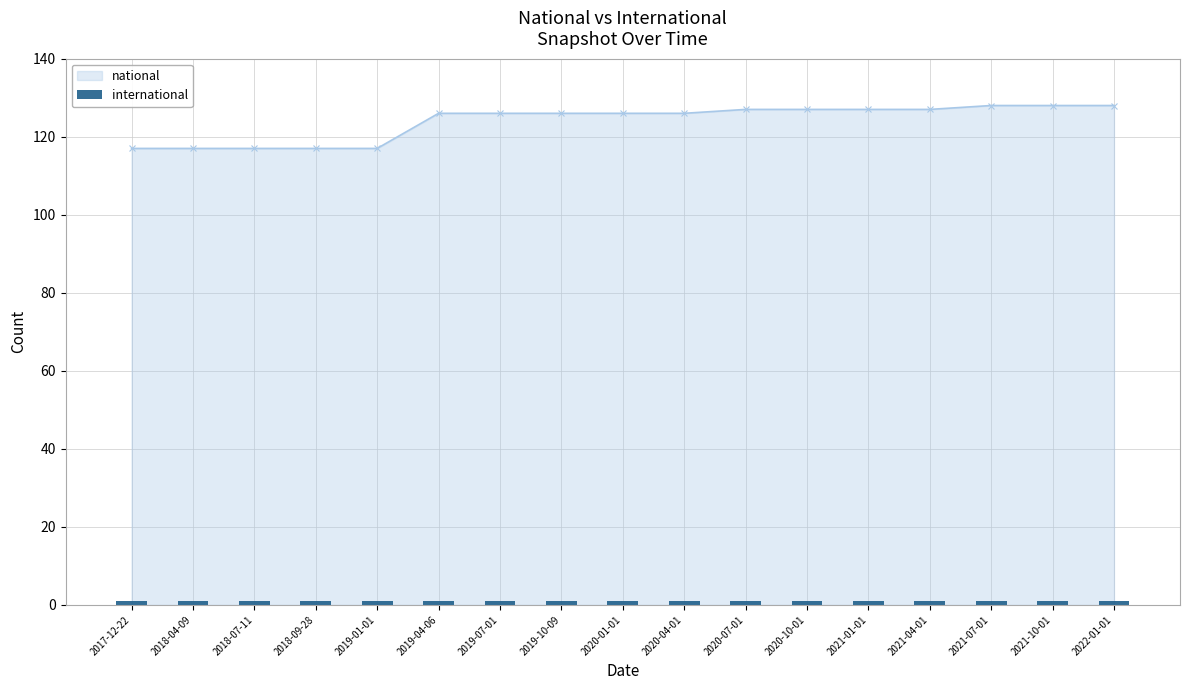

List the labels in order of value, largest first.

2021-07-01, 2021-10-01, 2022-01-01, 2020-07-01, 2020-10-01, 2021-01-01, 2021-04-01, 2019-04-06, 2019-07-01, 2019-10-09, 2020-01-01, 2020-04-01, 2017-12-22, 2018-04-09, 2018-07-11, 2018-09-28, 2019-01-01